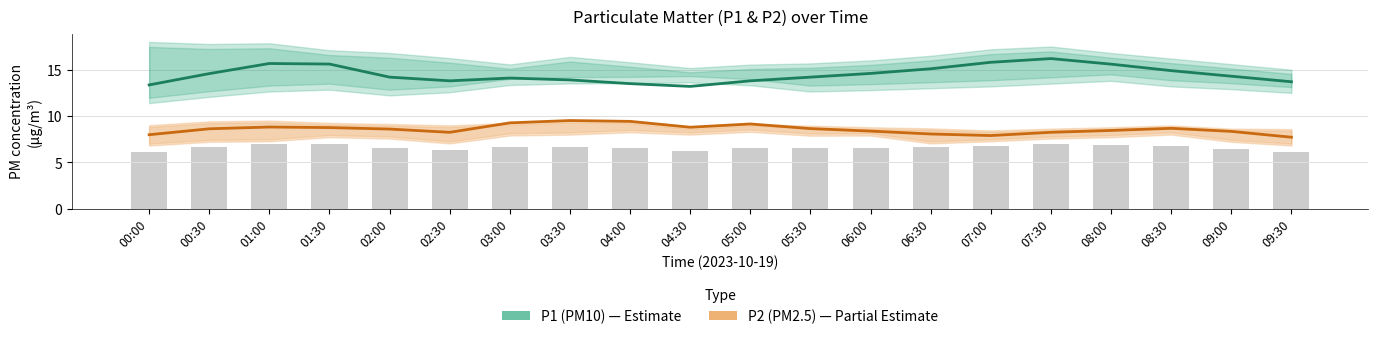

Reading left to right, transcribe all the data shown in this chart.

P1 (PM10): 13.4	14.6	15.7	15.6	14.2	13.8	14.1	13.9	13.5	13.2	13.8	14.2	14.6	15.1	15.8	16.2	15.6	14.9	14.3	13.7
P2 (PM2.5): 8.0	8.6	8.8	8.8	8.6	8.2	9.3	9.5	9.4	8.8	9.2	8.7	8.4	8.1	7.9	8.2	8.4	8.7	8.3	7.7